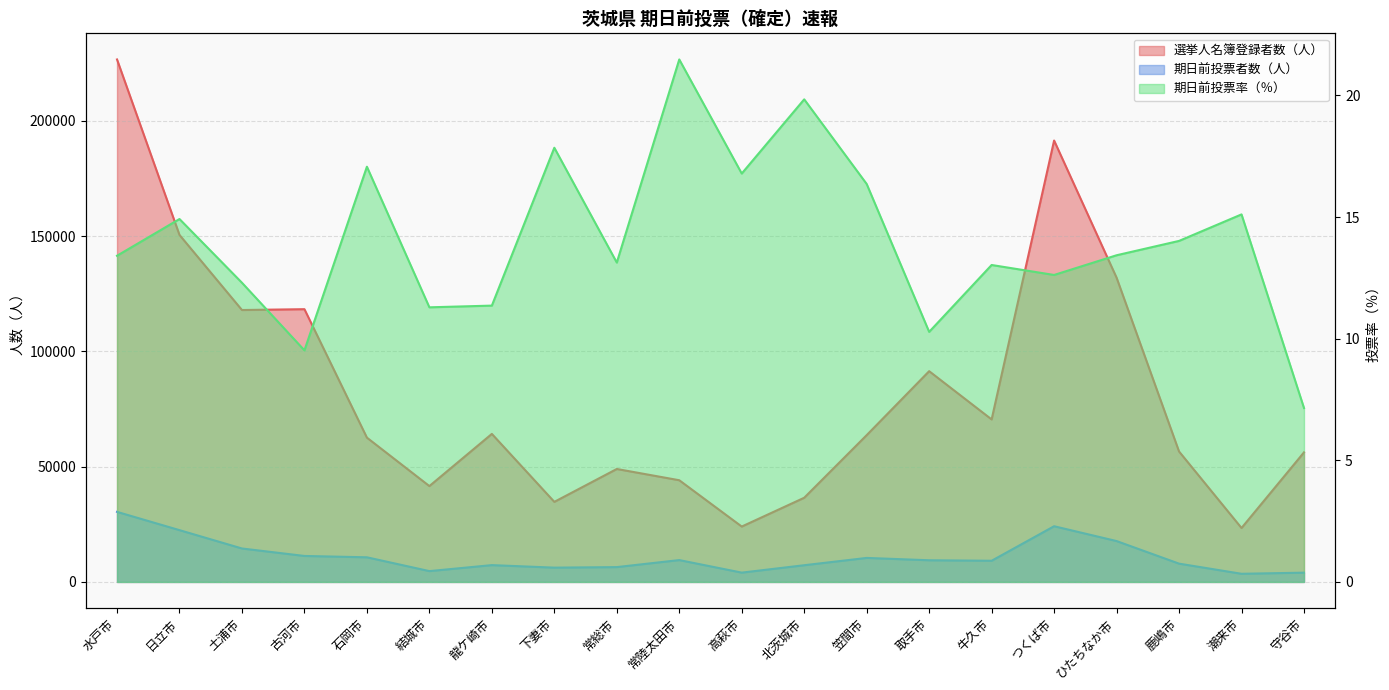

Between 土浦市 and 常総市, which series saw the biggest shift?

選挙人名簿登録者数（人）